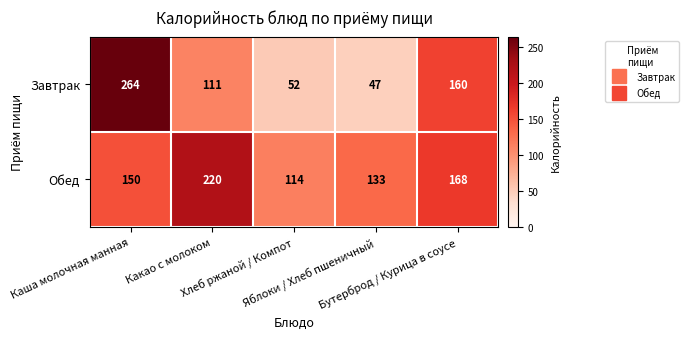

List the series in order of their overall mean, lowest first.

Завтрак, Обед